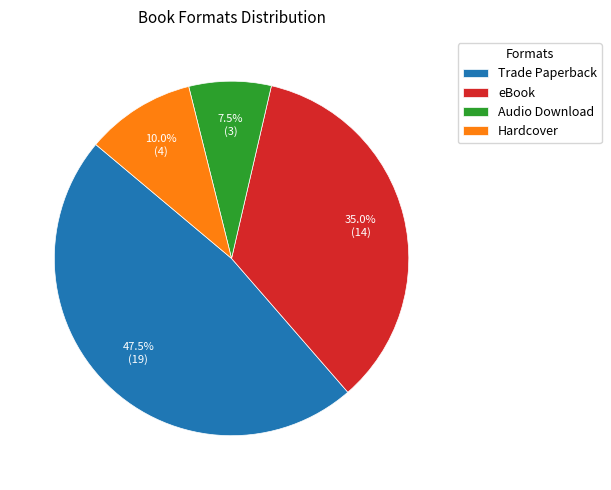

Is Hardcover the majority of the pie?

No